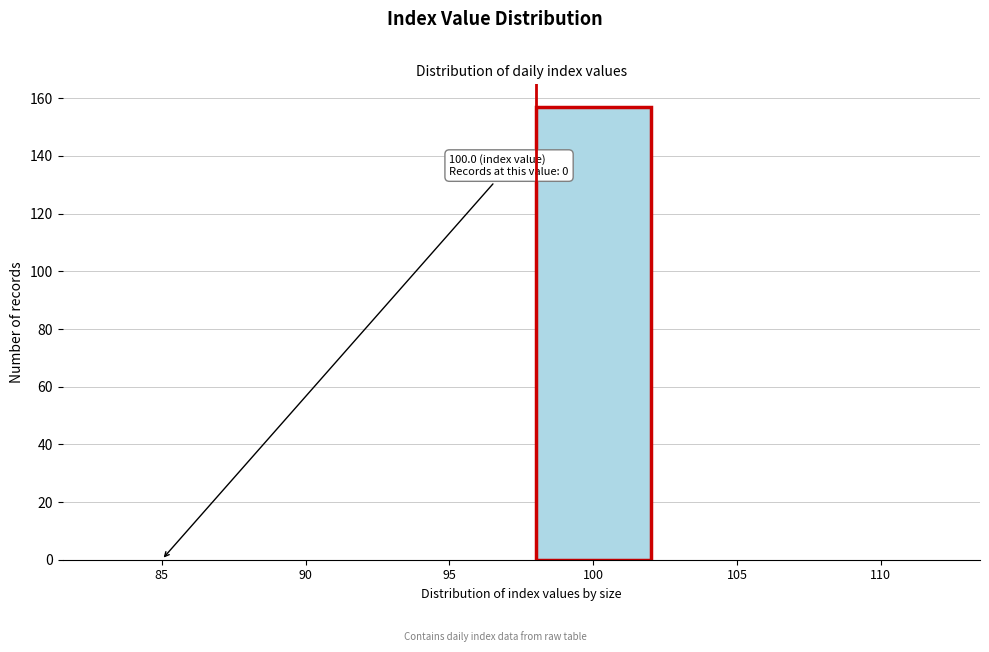

Reading right to left, extract all data points from this chart.

110=0	105=0	100=157	95=0	90=0	85=0